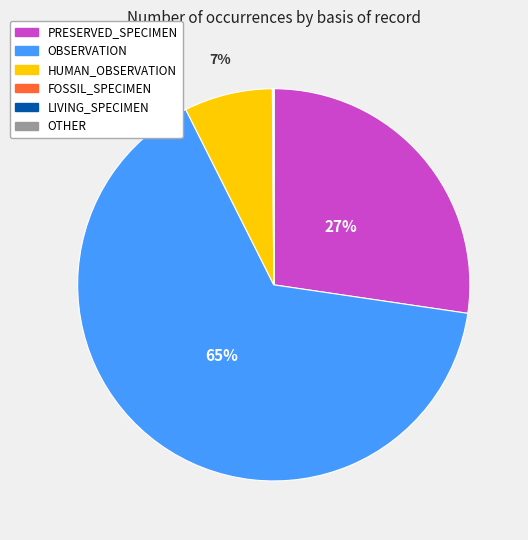

Is there any slice that represents more than half of the pie?

Yes